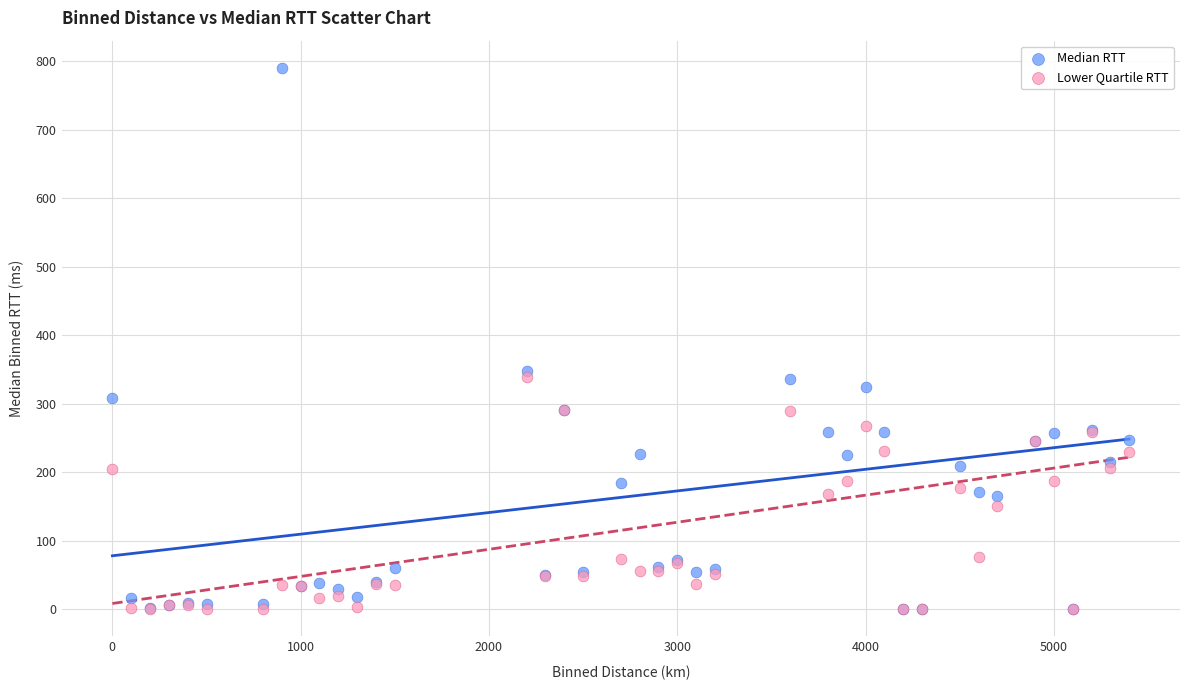

Which series reaches the maximum Y coordinate?

Median RTT